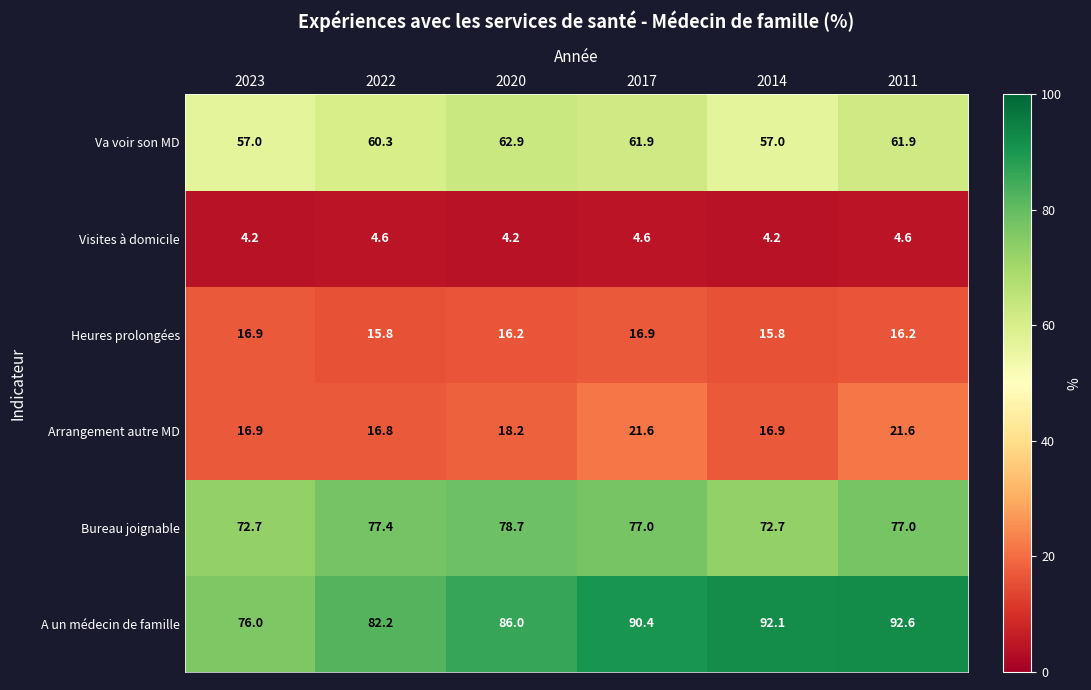

How many Va voir son MD values are between 57 and 61?

3